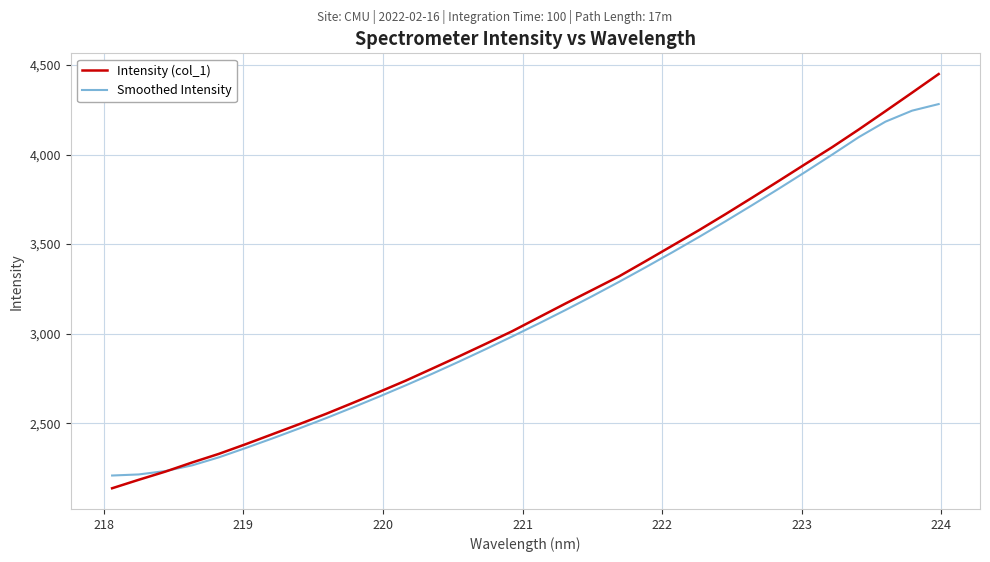

Which series has the largest range (max minus min)?

Intensity (col_1)